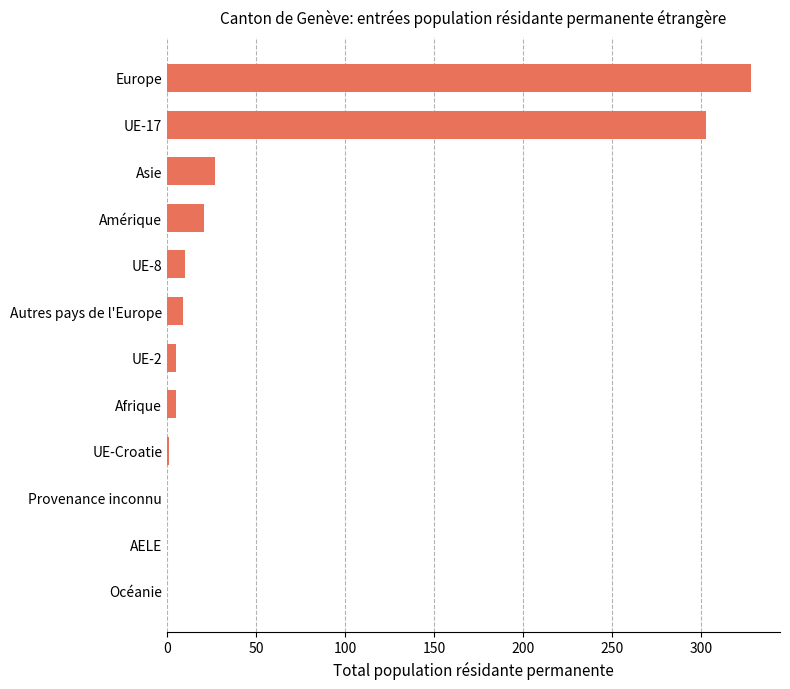

The chart shows a value of -122 at AELE. True or false?

False